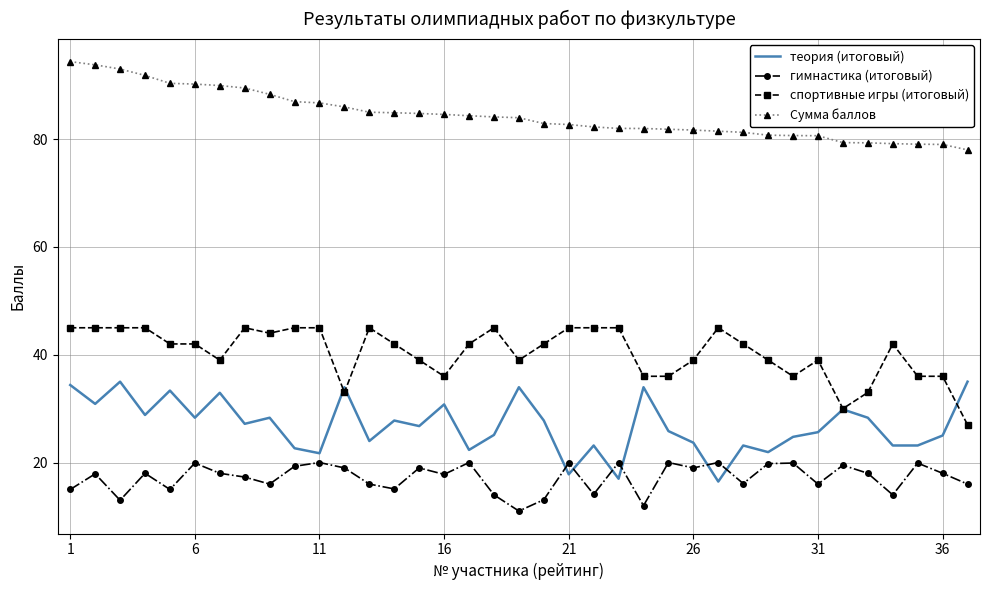

List the series in order of their peak value, highest first.

Сумма баллов, спортивные игры (итоговый), теория (итоговый), гимнастика (итоговый)